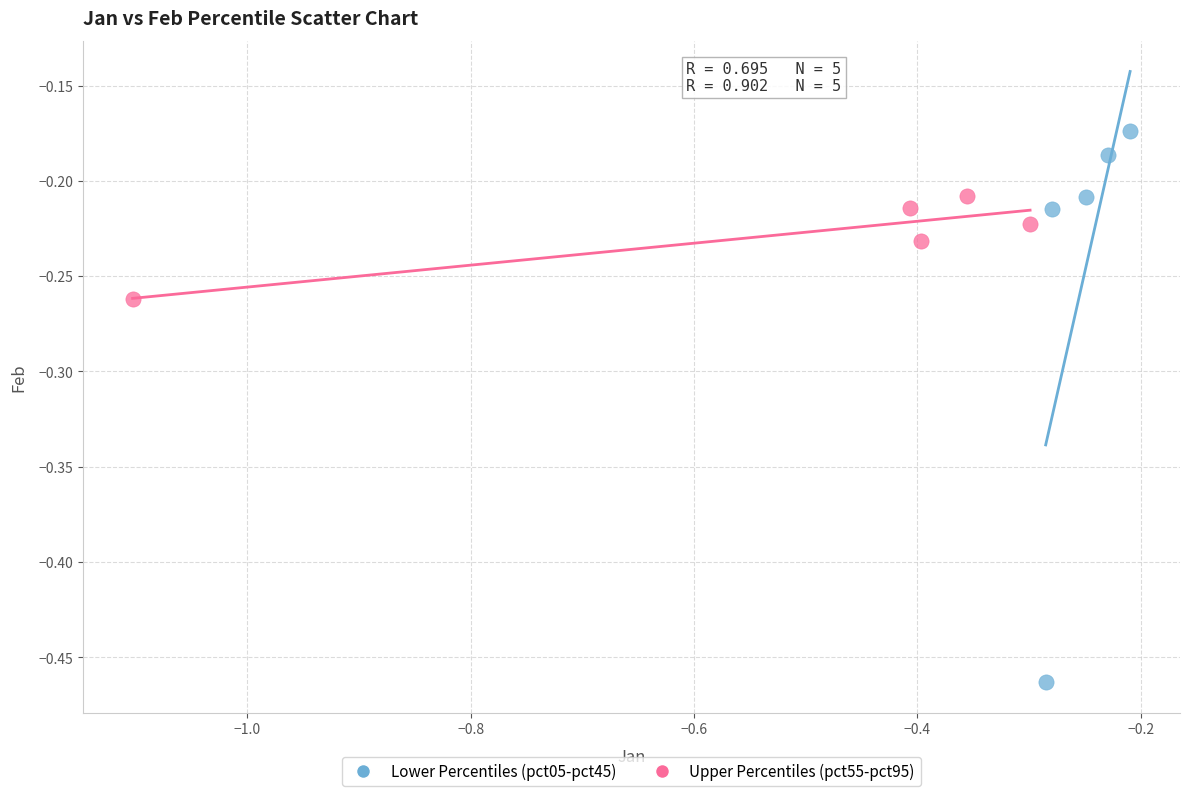

Which series has the widest spread of Y values?

Lower Percentiles (pct05-pct45)